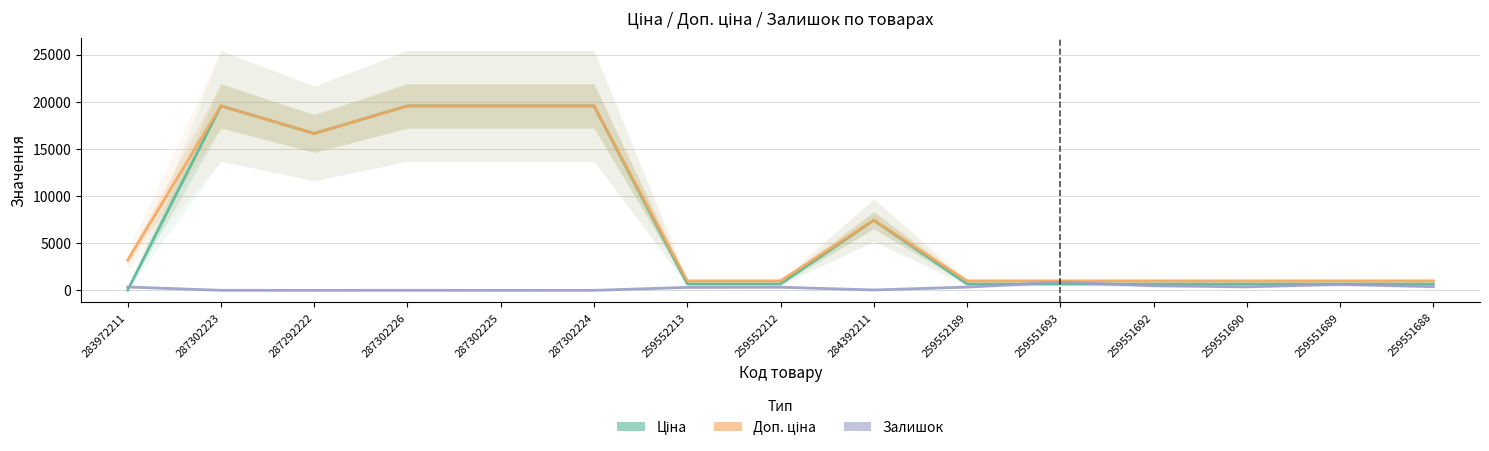

What position from the left is 284392211?

9